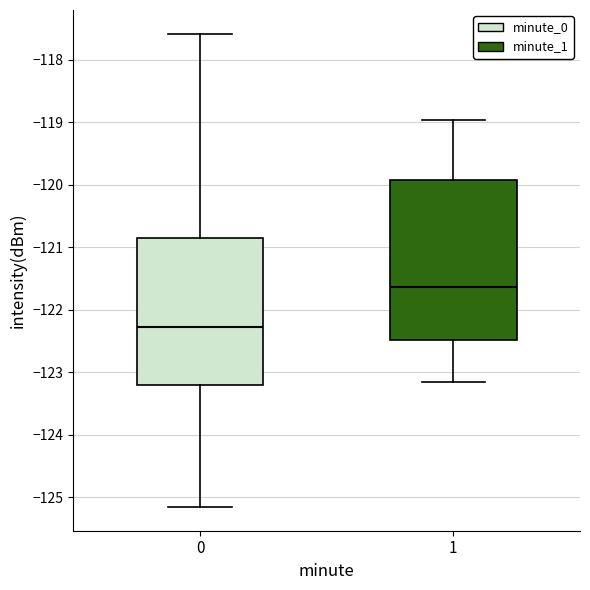

Comparing the boxes themselves (not the whiskers), which one is the tallest?

1